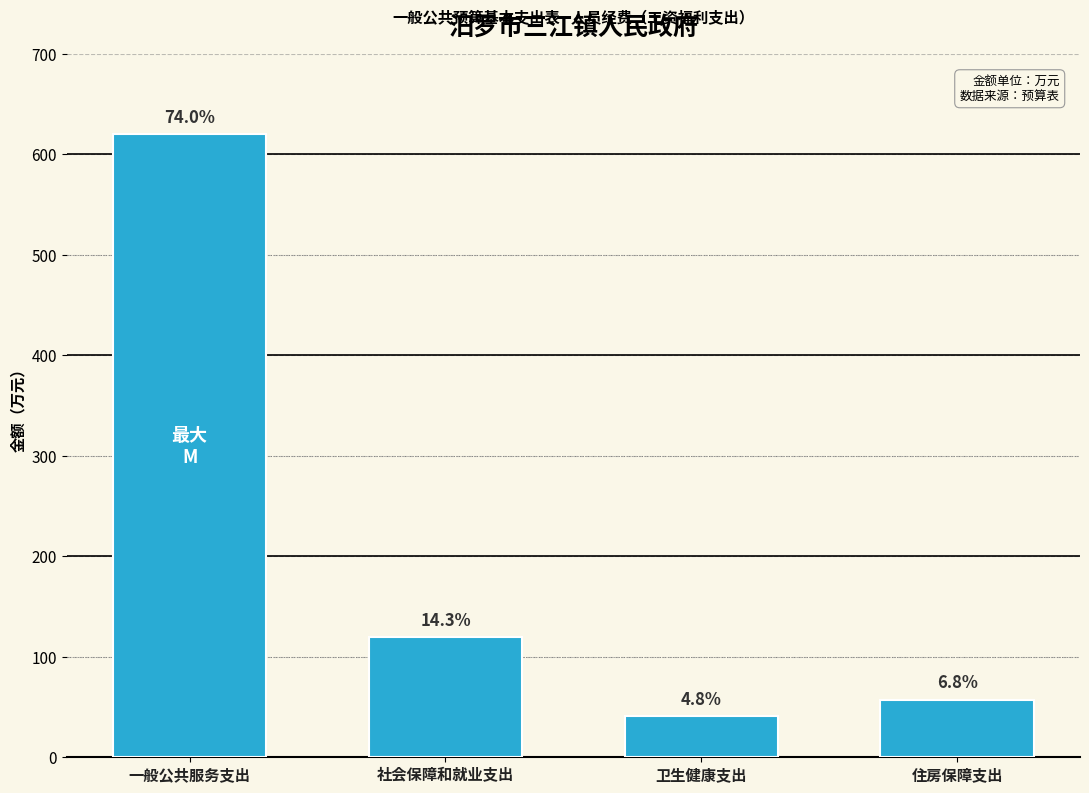

How many bars are there in total?

4